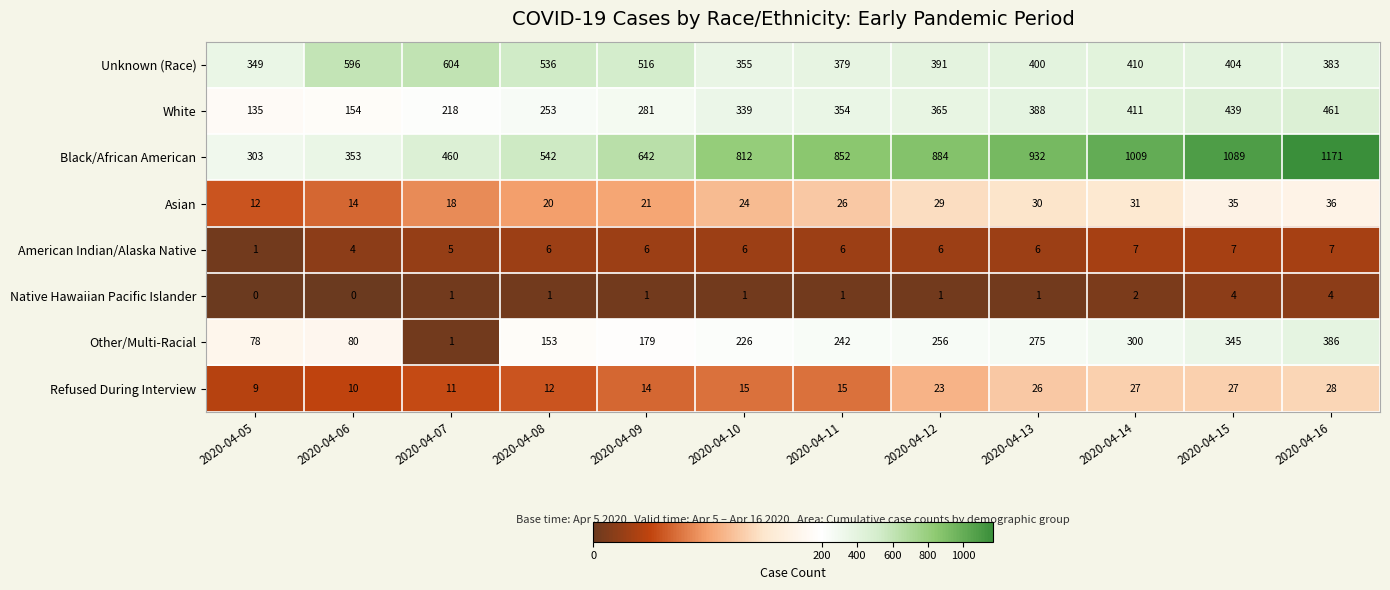

The Refused During Interview series shows 4 at 2020-04-06. True or false?

False